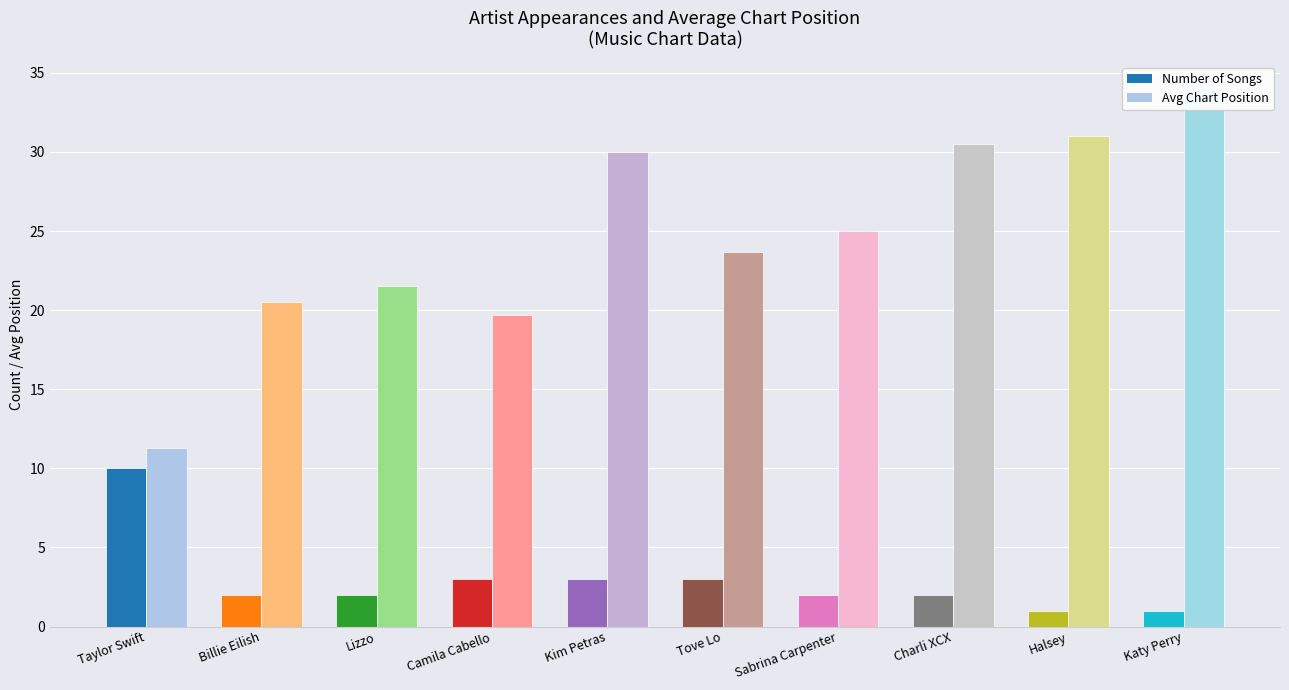

At which label does Number of Songs reach its minimum?

Halsey